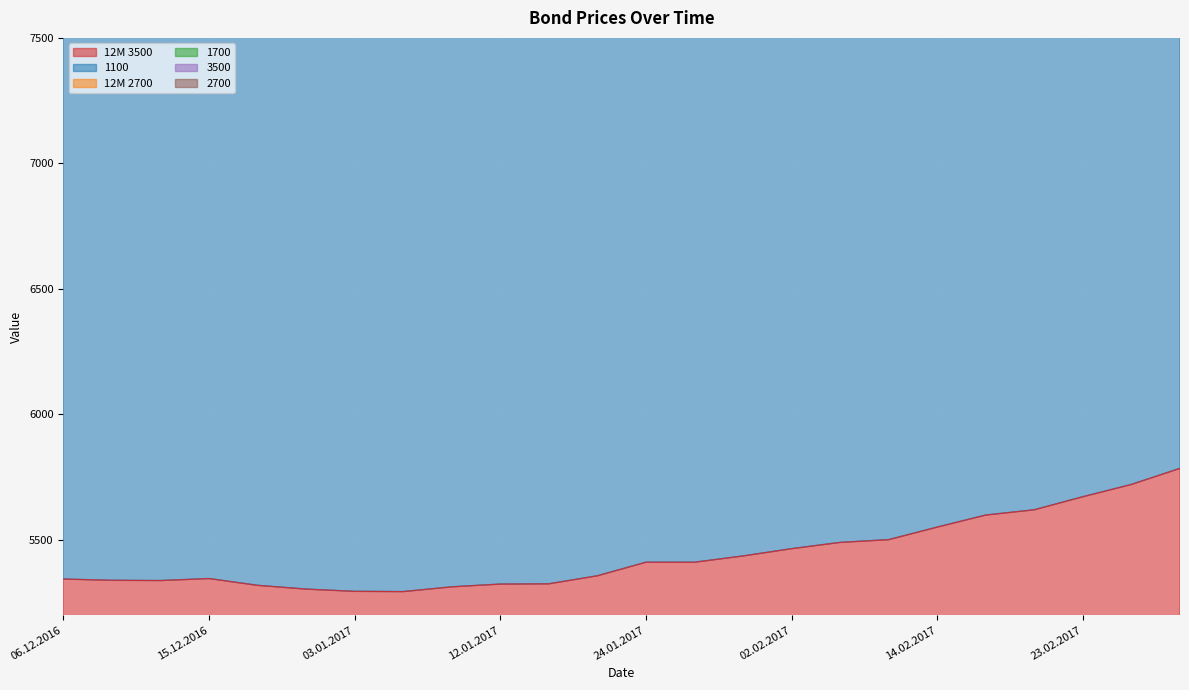

What is the total value across all series at 12.01.2017?

66729